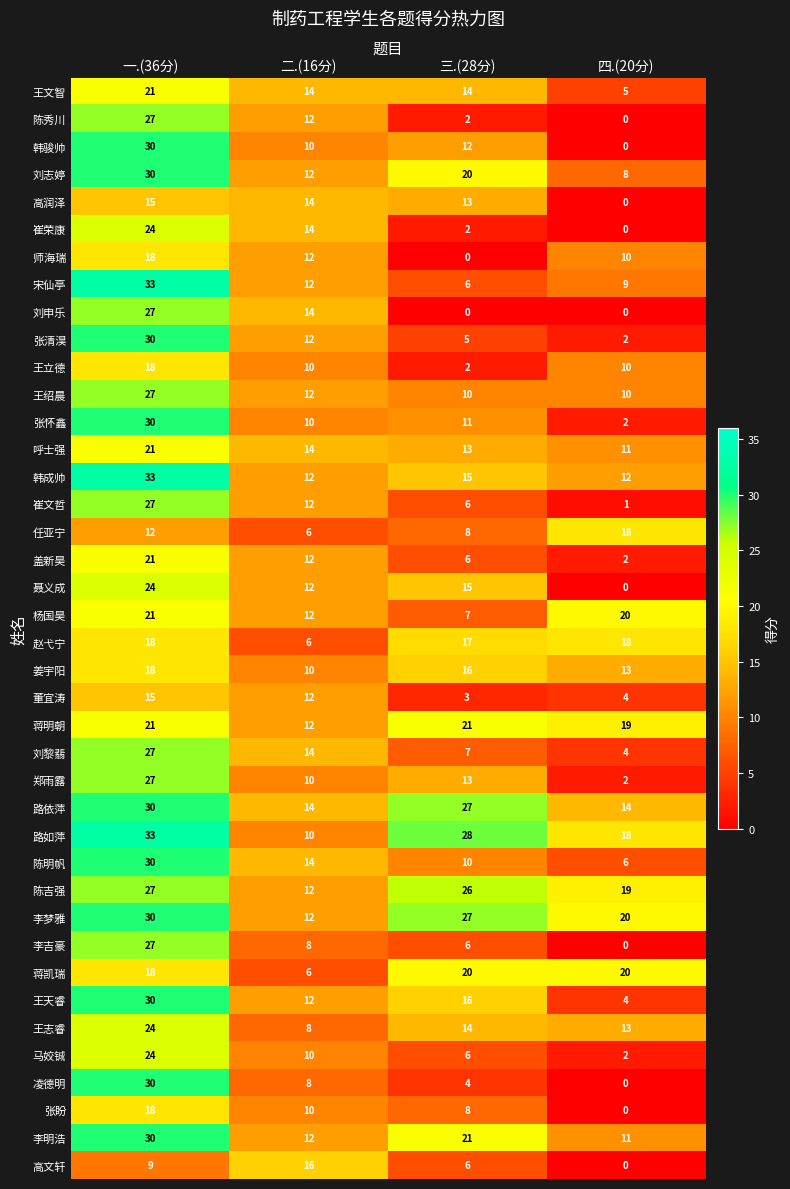

Between 二.(16分) and 三.(28分), which series saw the biggest shift?

路如萍